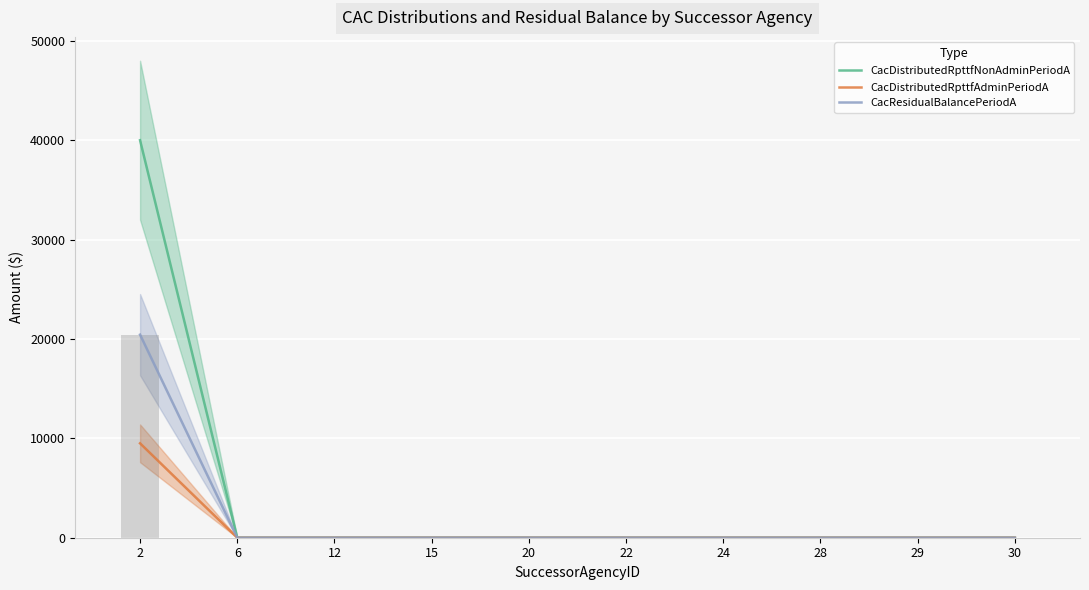

Reading right to left, extract all data points from this chart.

CacDistributedRpttfNonAdminPeriodA: 0	0	0	0	0	0	0	0	0	40000
CacDistributedRpttfAdminPeriodA: 0	0	0	0	0	0	0	0	0	9500
CacResidualBalancePeriodA: 0	0	0	0	0	0	0	0	0	20435